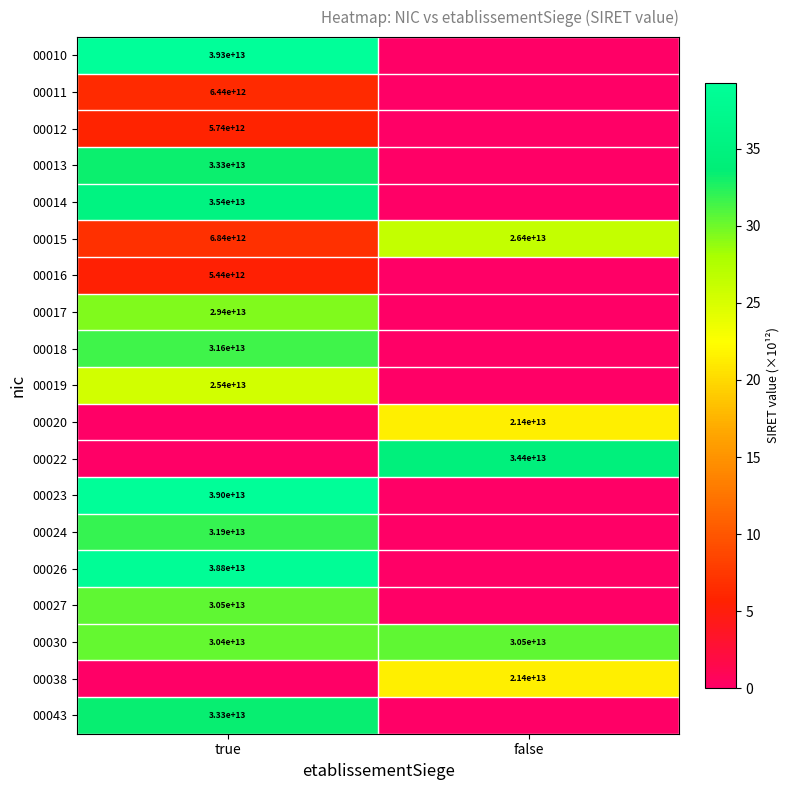

The value of 00022 at false is 34400000000000. True or false?

True